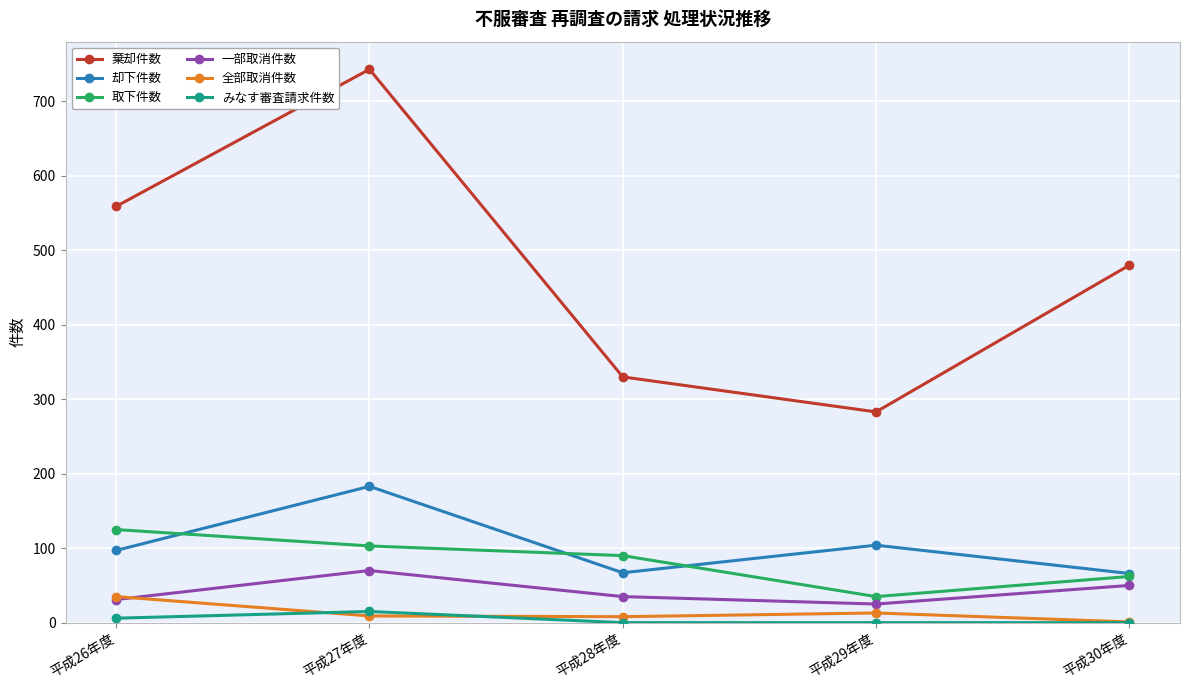

True or false: 取下件数 and みなす審査請求件数 intersect in this chart.

False